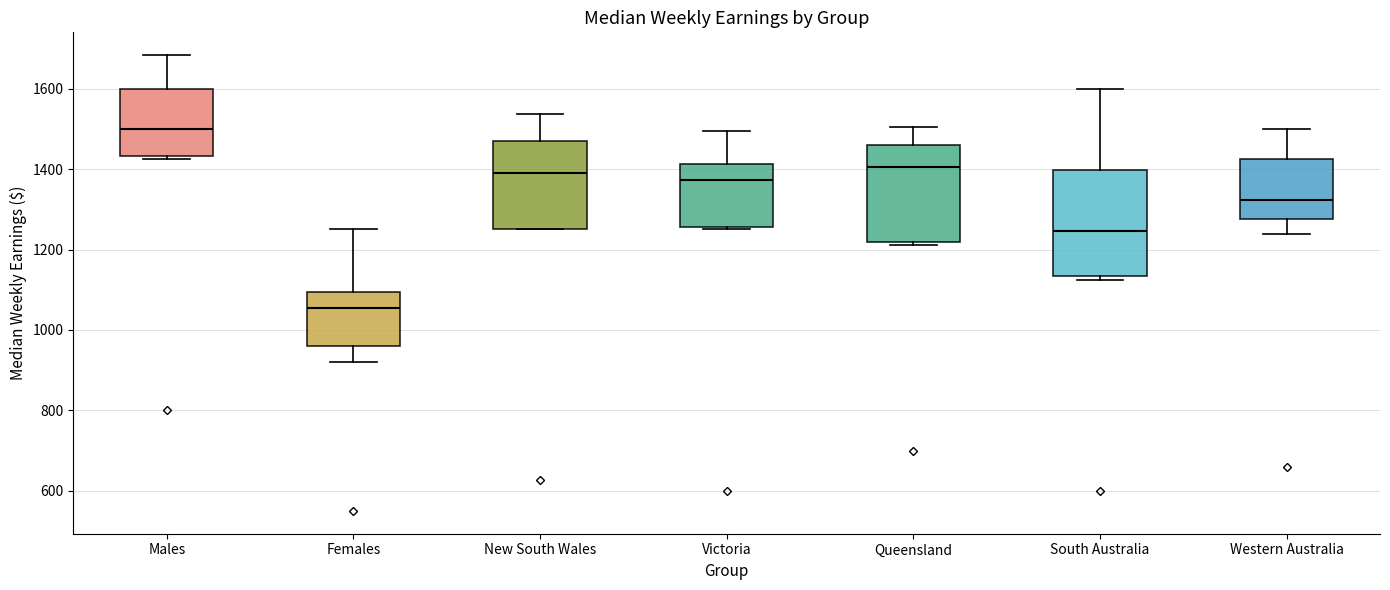

Reading left to right, read every box against the y-axis: the position of its median line, the range the box covers, and the ends of its whiskers. The values are not printed on the chart, so give them approximately, as read against the axis.

Males: median 1500, box 1440 to 1600, whiskers 1420 to 1680
Females: median 1060, box 960 to 1100, whiskers 920 to 1260
New South Wales: median 1380, box 1260 to 1460, whiskers 1260 to 1540
Victoria: median 1380, box 1260 to 1420, whiskers 1260 to 1500
Queensland: median 1400, box 1220 to 1460, whiskers 1220 (just below the box's lower edge) to 1500
South Australia: median 1240, box 1140 to 1400, whiskers 1120 to 1600
Western Australia: median 1320, box 1280 to 1420, whiskers 1240 to 1500